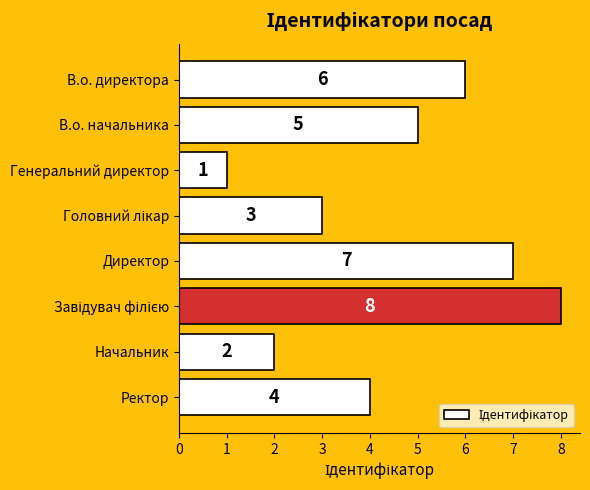

What is the sum of all values?

36